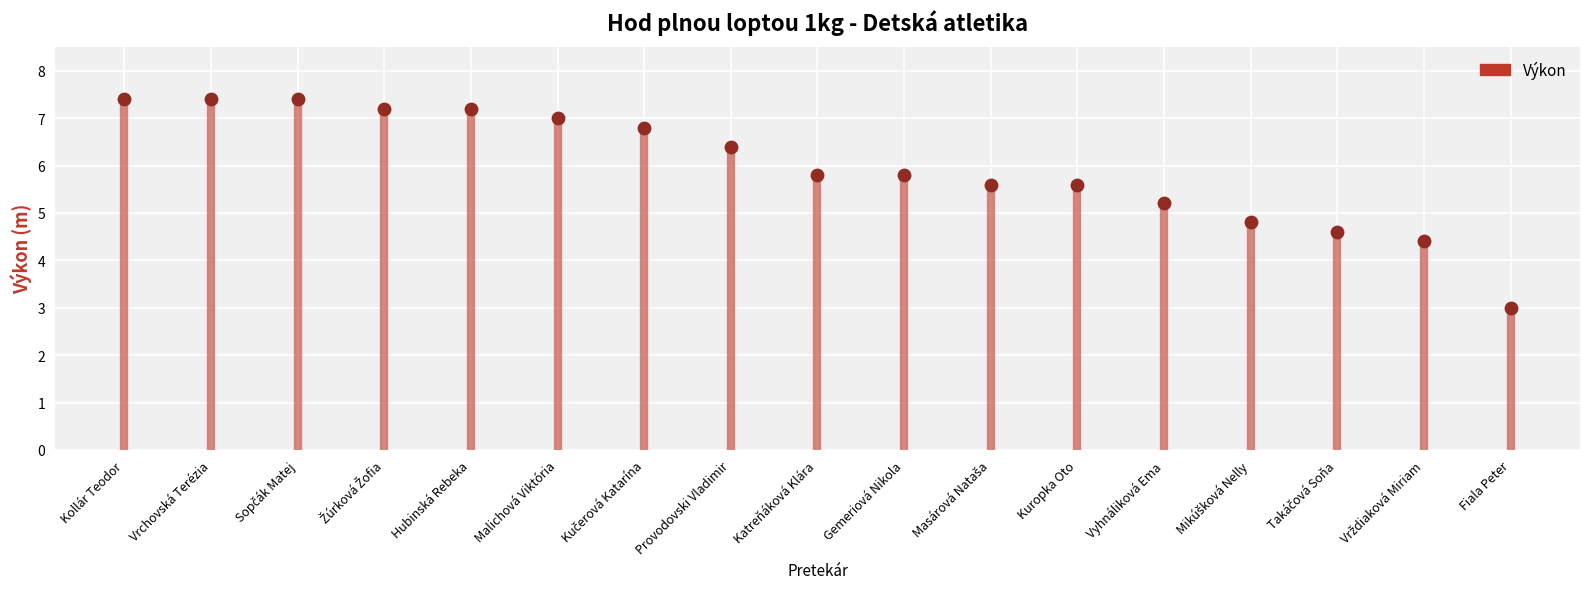

What is the range of Y values (max minus min)?

4.4